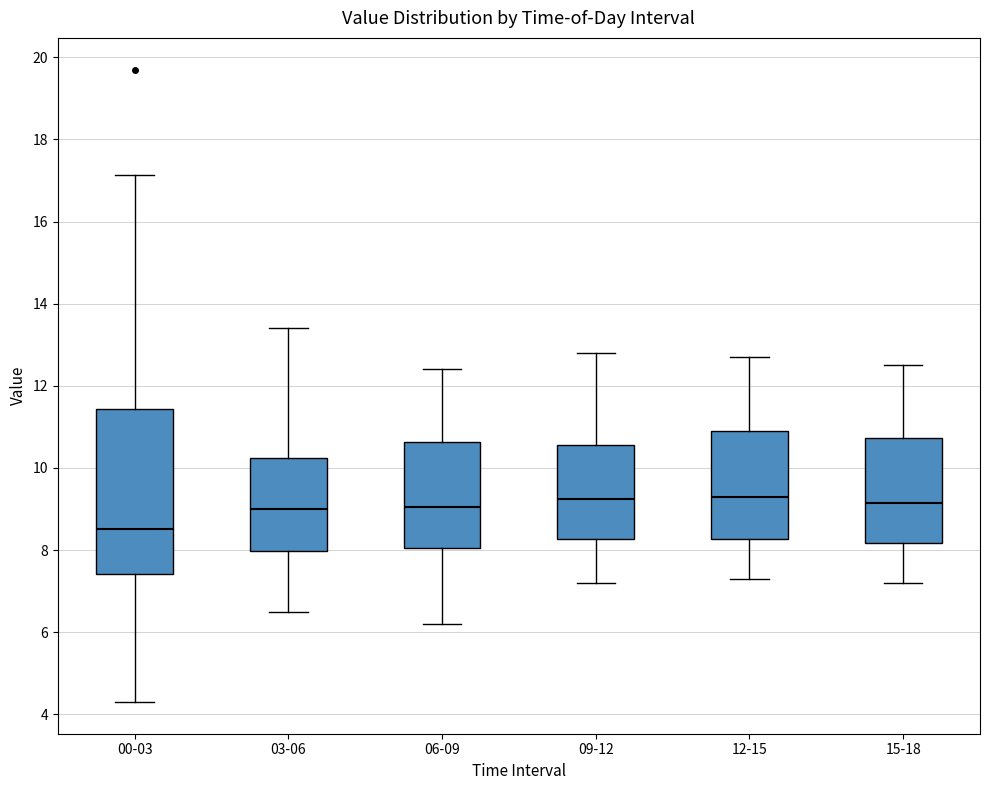

Where is the lower edge of the box for 03-06 on the y-axis? The values are not printed on the chart, so give them approximately, as read against the axis.

8.0